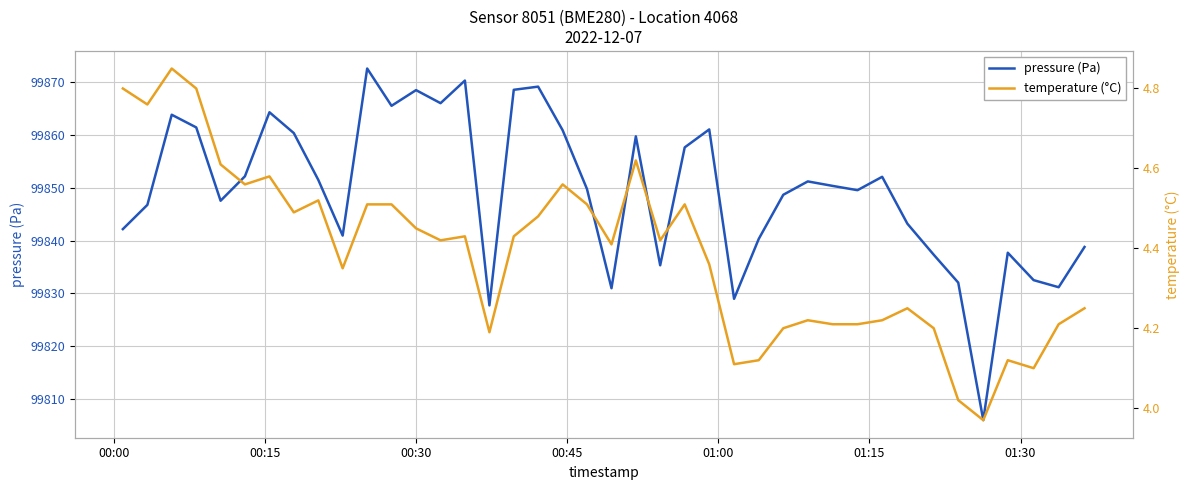

Rank the series by their maximum value, from lowest to highest.

temperature (°C), pressure (Pa)